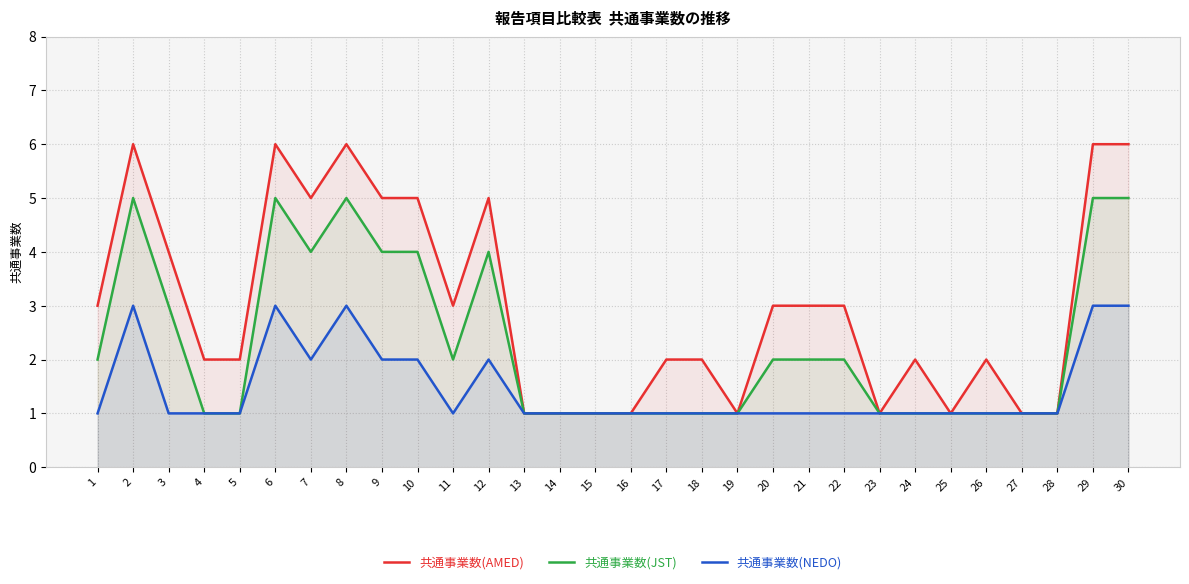

Which series has the widest spread of values?

共通事業数(AMED)